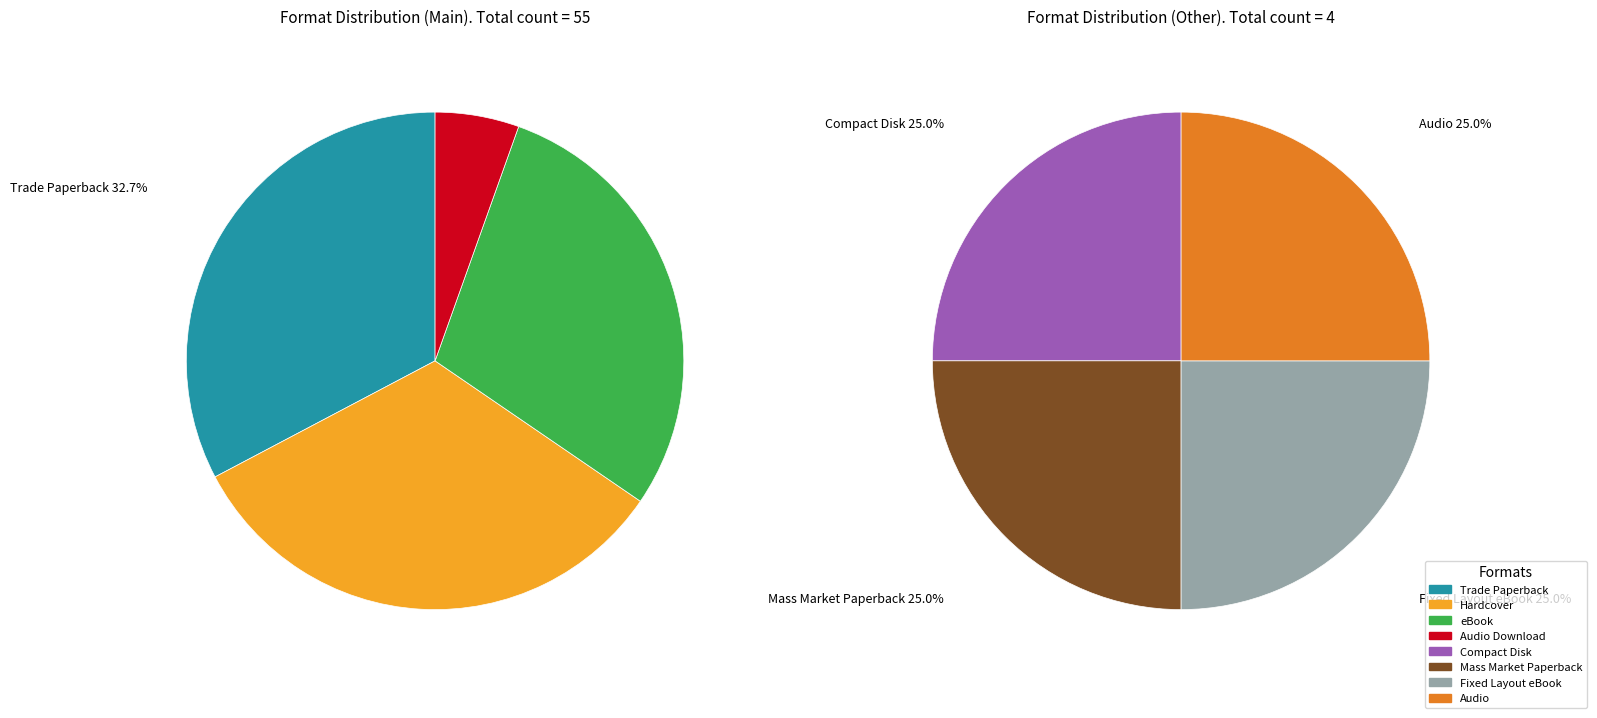

How many slices are in this pie chart?

8